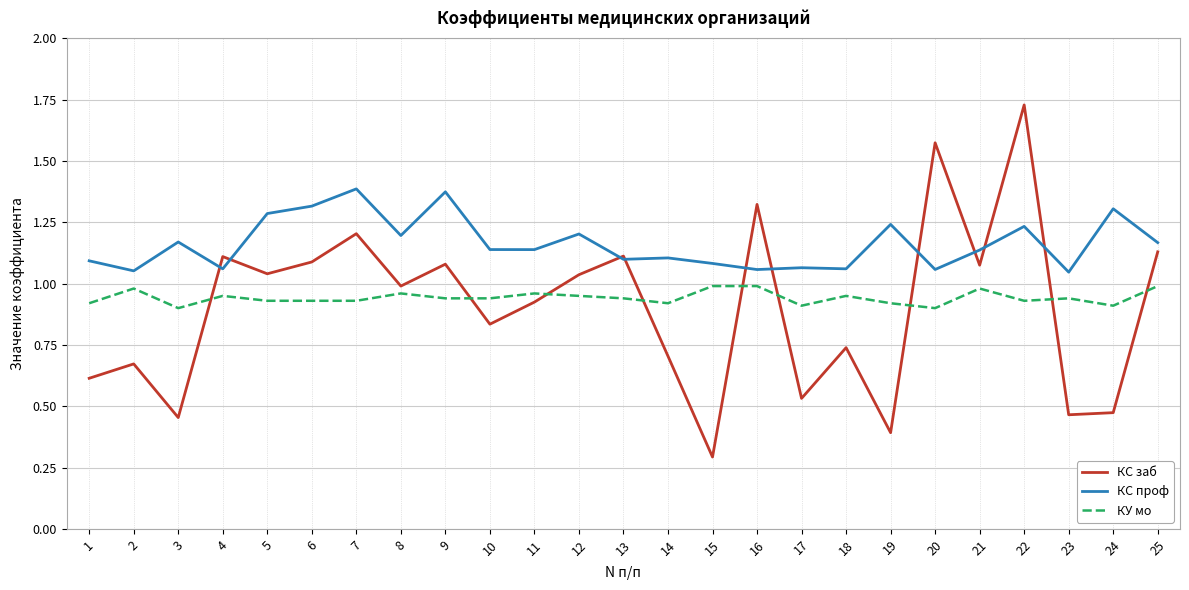

The КС проф series shows 1.2 at 25. True or false?

True